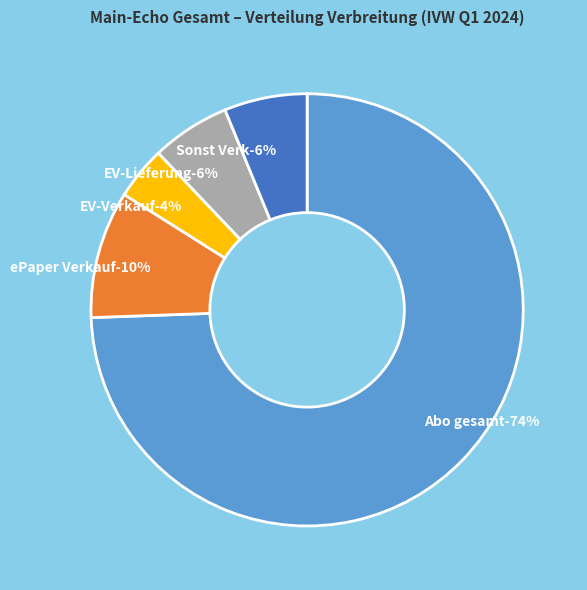

To the nearest percent, what percentage of the pie is Abo gesamt?

74%